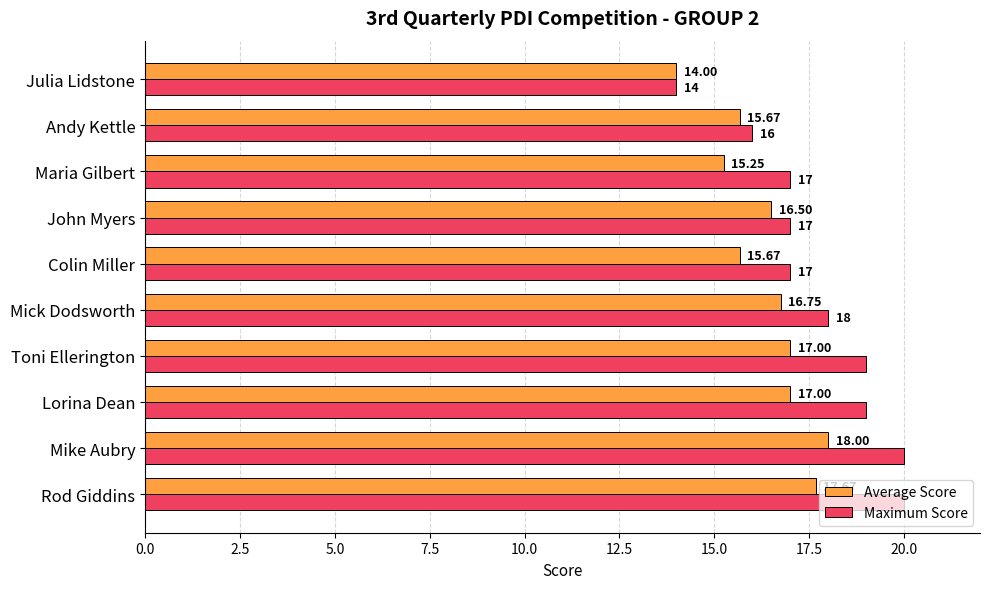

What is the average value of the Maximum Score series?

17.7